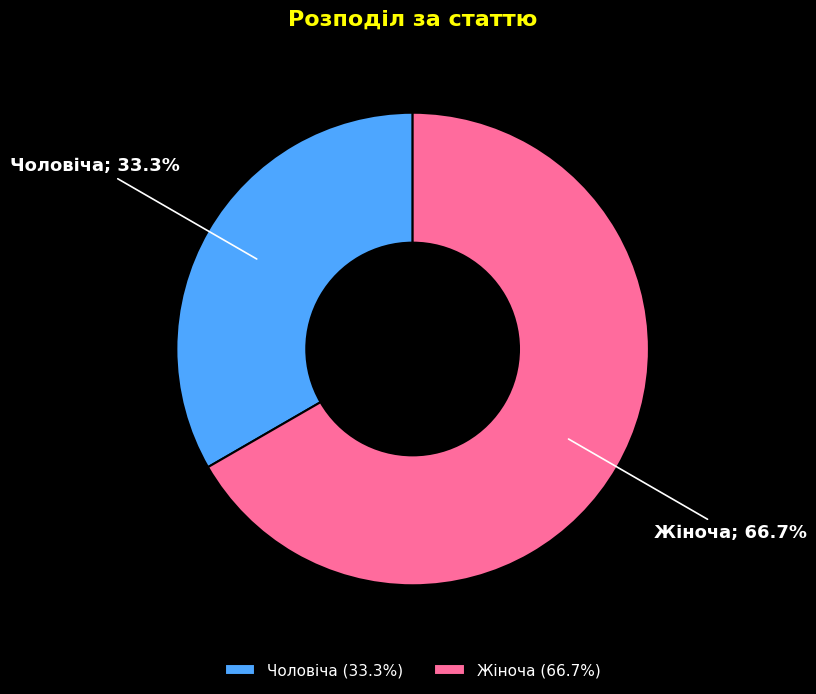

Between Жіноча and Чоловіча, which is larger?

Жіноча